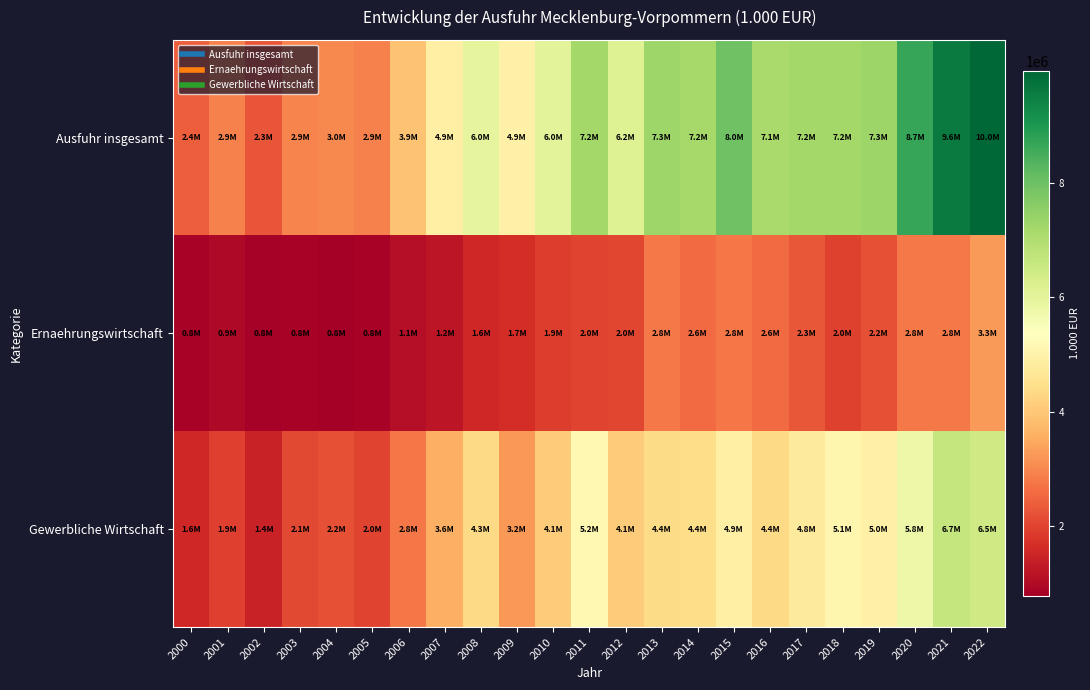

Which series has the largest total across all categories?

Ausfuhr insgesamt